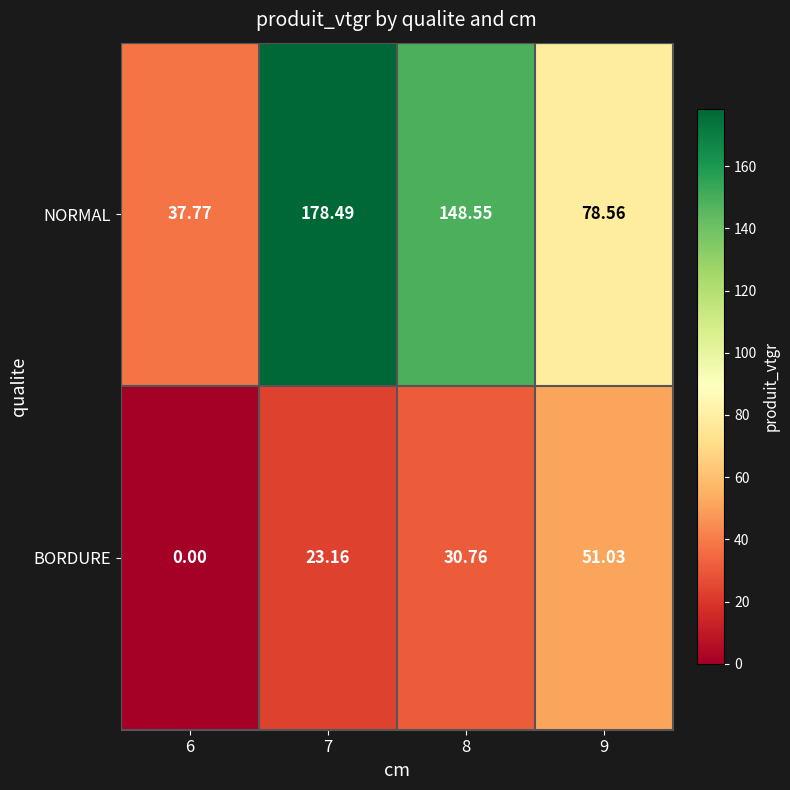

Which series changed the most between 6 and 8?

NORMAL